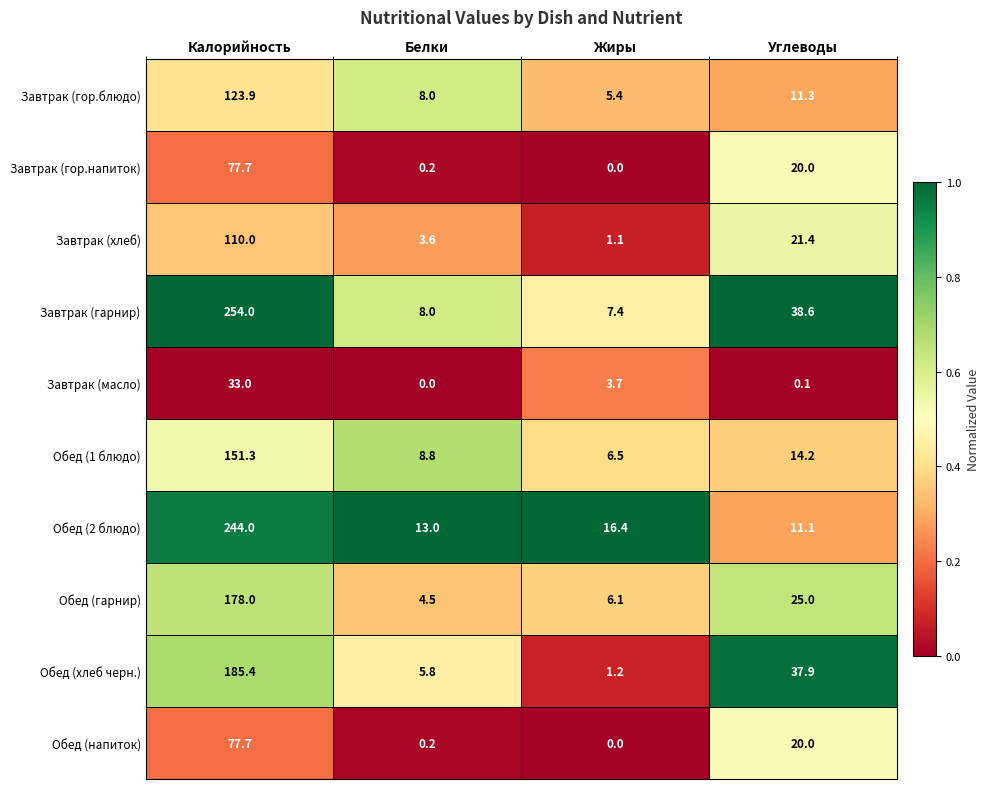

What is the sum of all Обед (хлеб черн.) values?

230.3